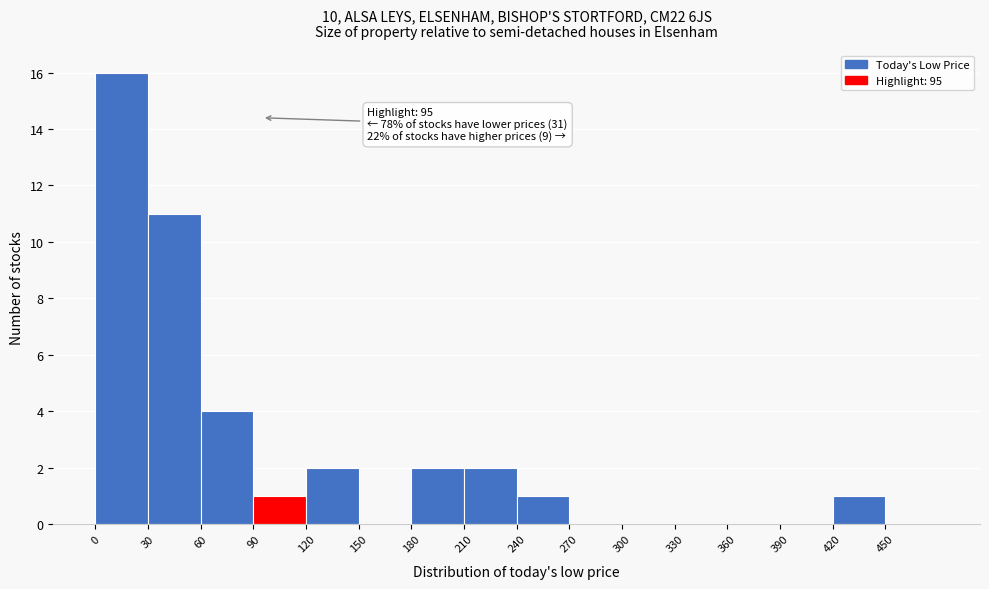

Which range on the x-axis has the tallest bar?

0 to 30